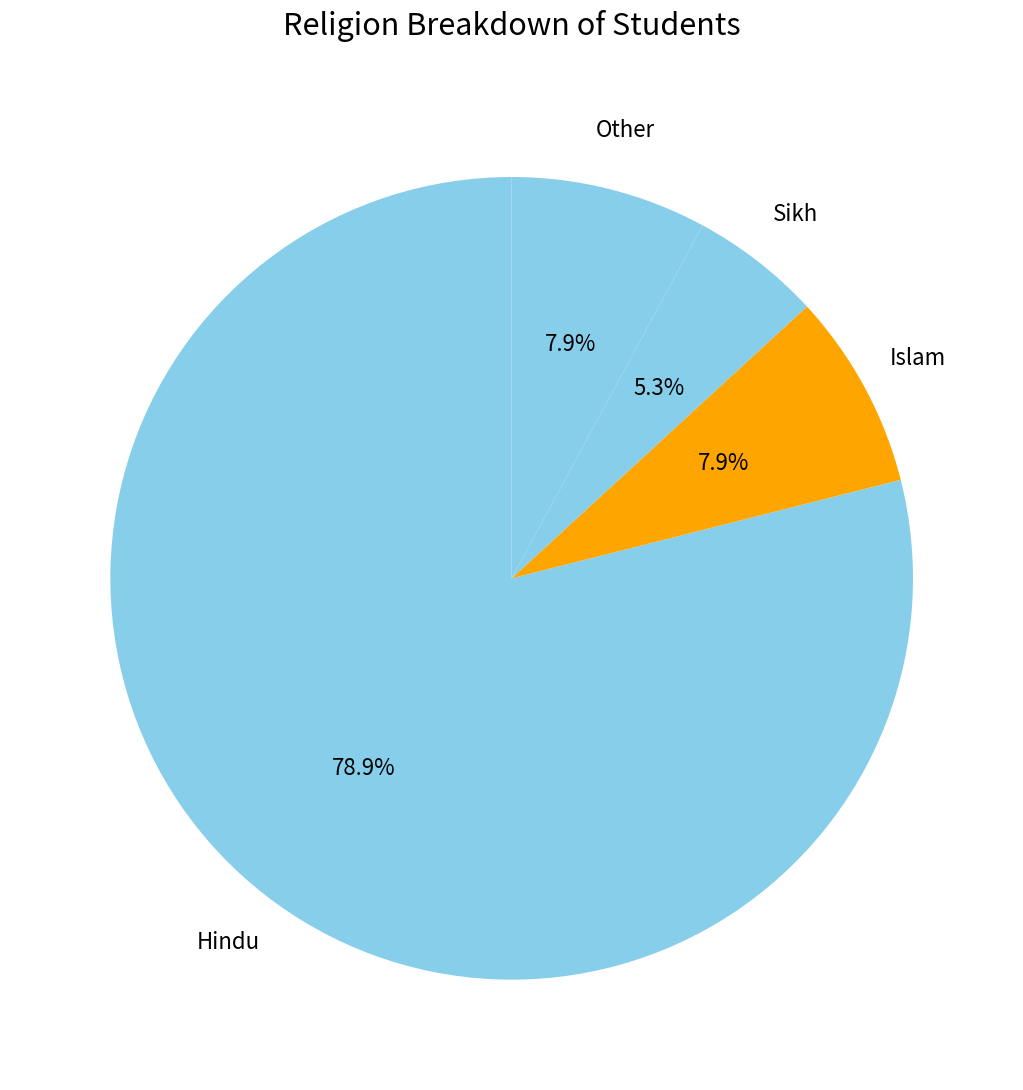

What is the smallest slice in the pie chart?

Sikh